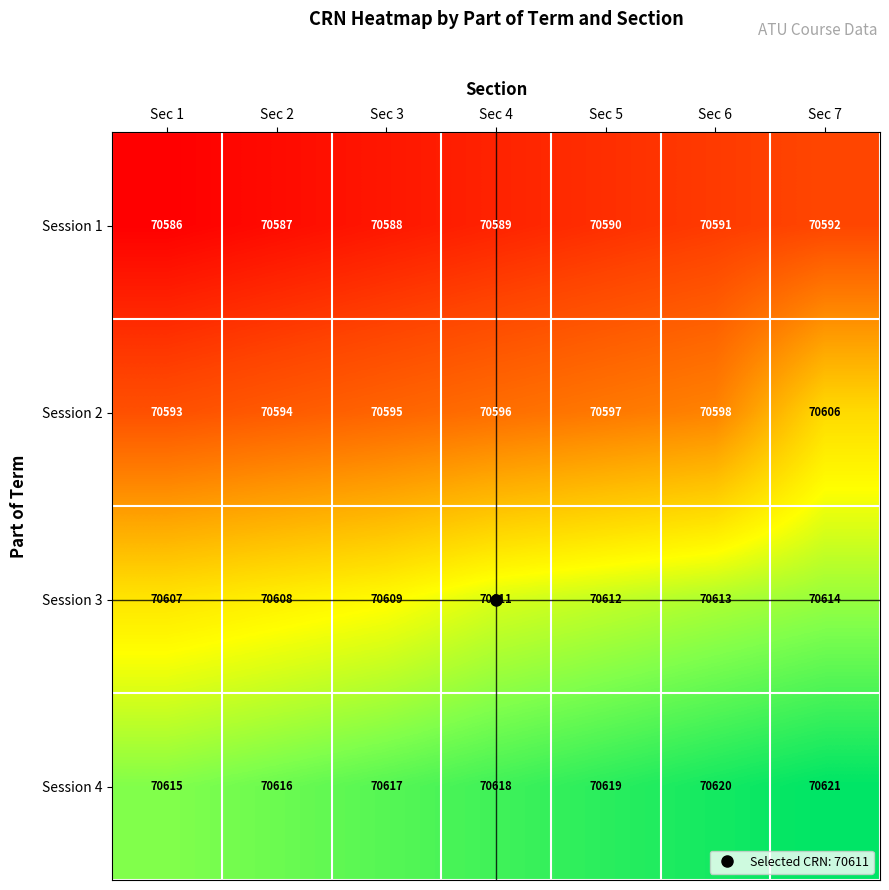

How many data points does each series have?

7